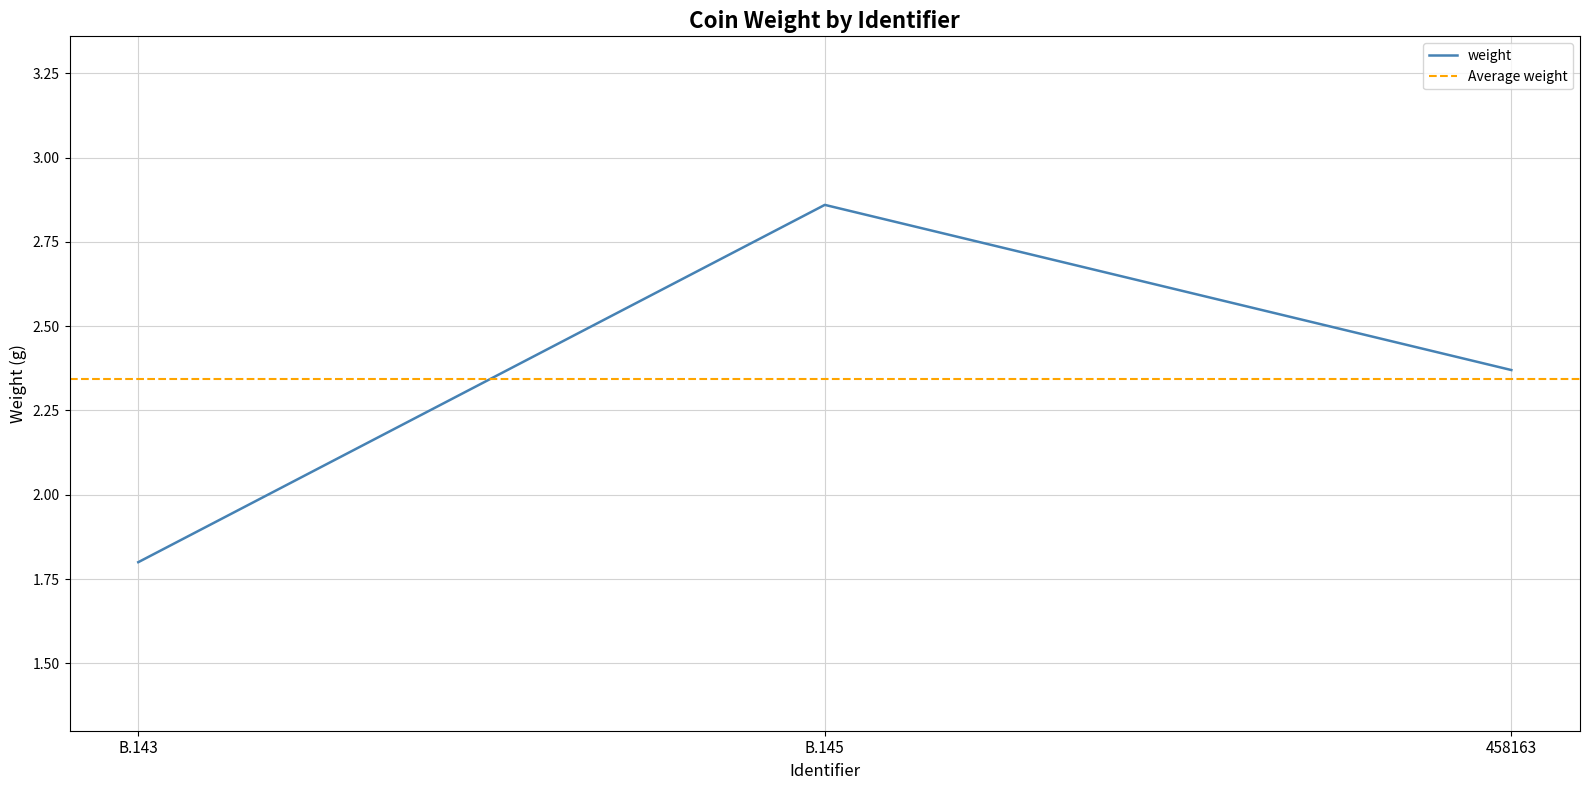

How many values are below 2?

1